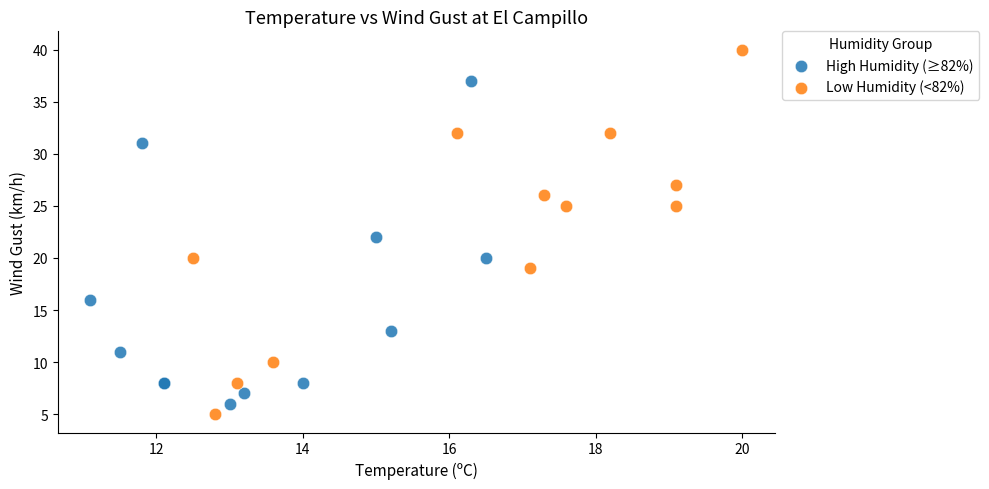

Which series reaches the maximum Y coordinate?

Low Humidity (<82%)